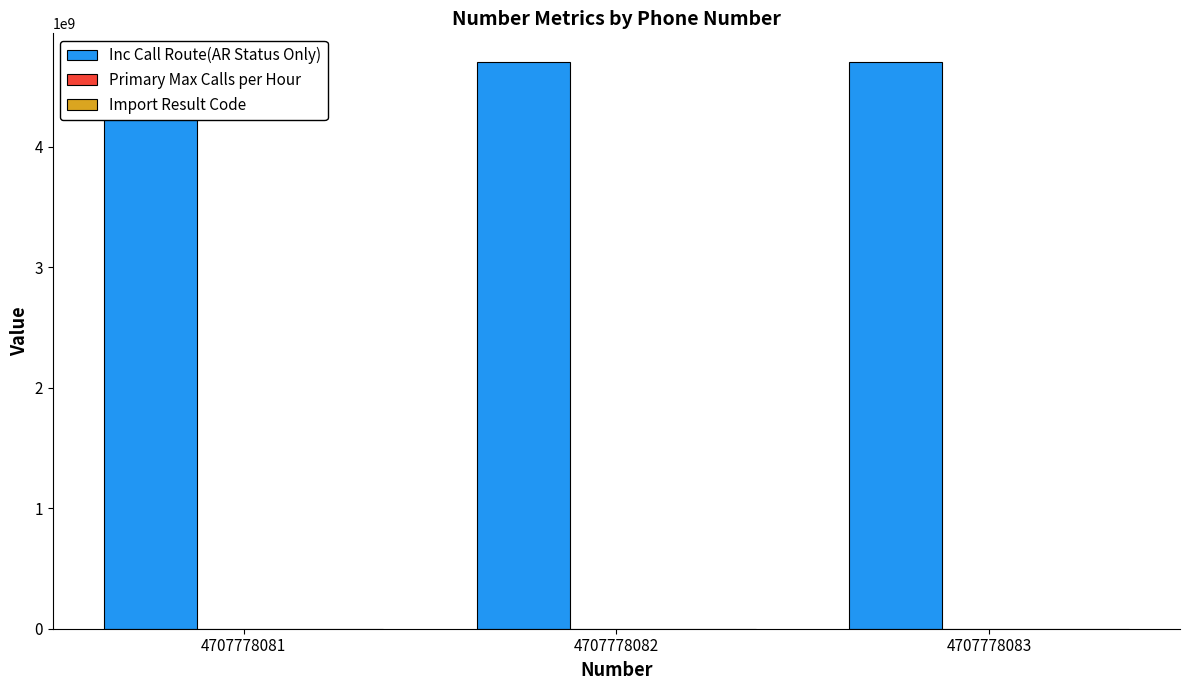

Which series has the largest range (max minus min)?

Import Result Code